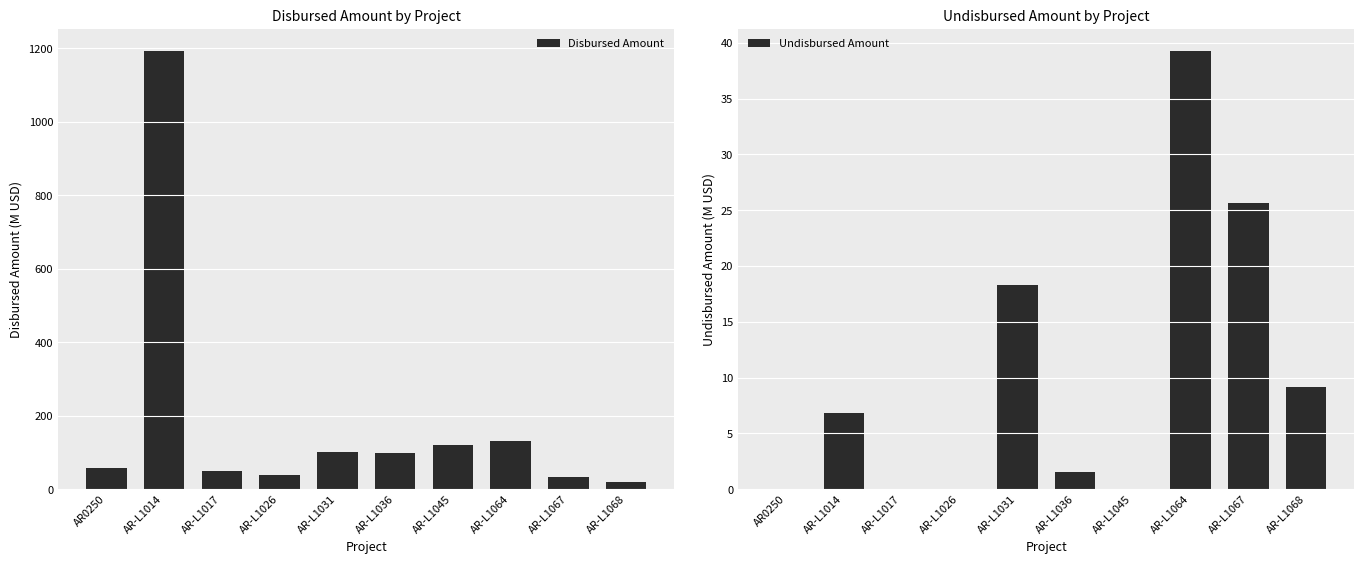

What is the label of the 1st bar from the left?

AR0250